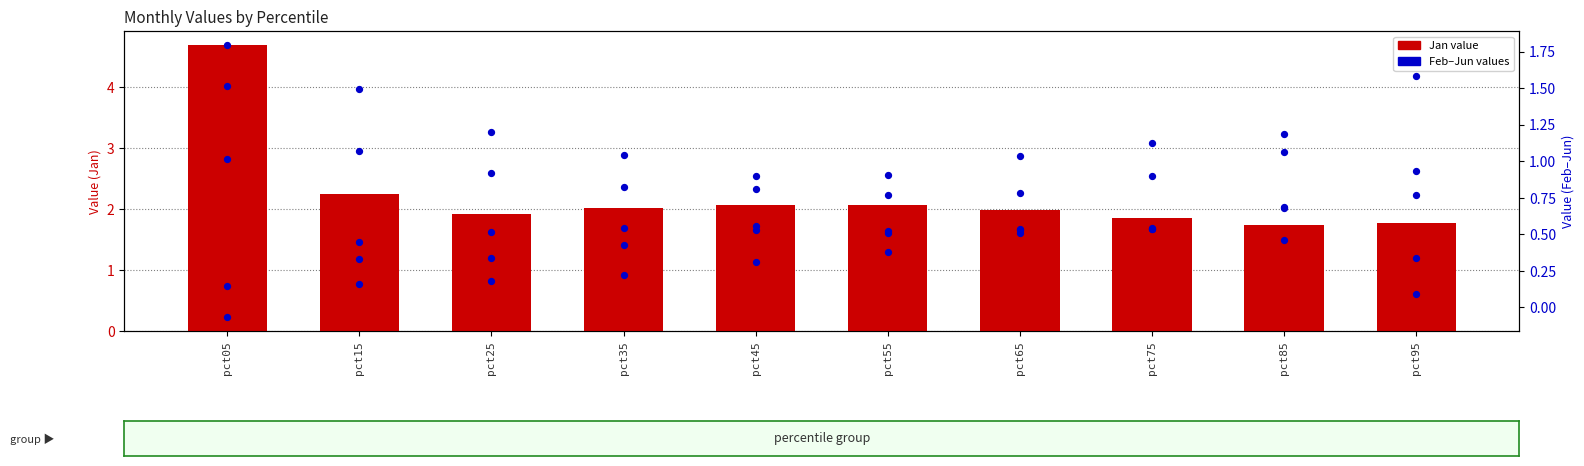

What is the total value across all series at pct45?

5.2